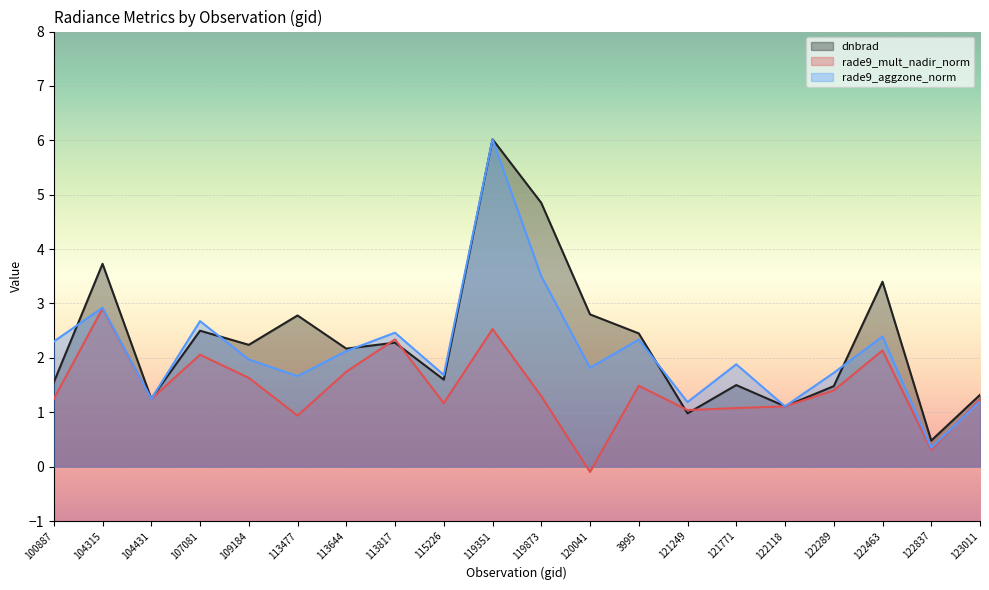

Reading left to right, what are all the values shown in this chart?

dnbrad: 100887=1.6	104315=3.7	104431=1.2	107081=2.5	109184=2.2	113477=2.8	113644=2.2	113817=2.3	115226=1.6	119351=6.0	119873=4.8	120041=2.8	3995=2.5	121249=1.0	121771=1.5	122118=1.1	122289=1.5	122463=3.4	122837=0.5	123011=1.3
rade9_mult_nadir_norm: 100887=1.2	104315=2.9	104431=1.2	107081=2.1	109184=1.6	113477=0.9	113644=1.7	113817=2.3	115226=1.2	119351=2.5	119873=1.3	120041=-0.1	3995=1.5	121249=1.0	121771=1.1	122118=1.1	122289=1.4	122463=2.1	122837=0.3	123011=1.2
rade9_aggzone_norm: 100887=2.3	104315=2.9	104431=1.2	107081=2.7	109184=2.0	113477=1.7	113644=2.1	113817=2.5	115226=1.7	119351=6.0	119873=3.5	120041=1.8	3995=2.3	121249=1.2	121771=1.9	122118=1.1	122289=1.7	122463=2.4	122837=0.3	123011=1.2